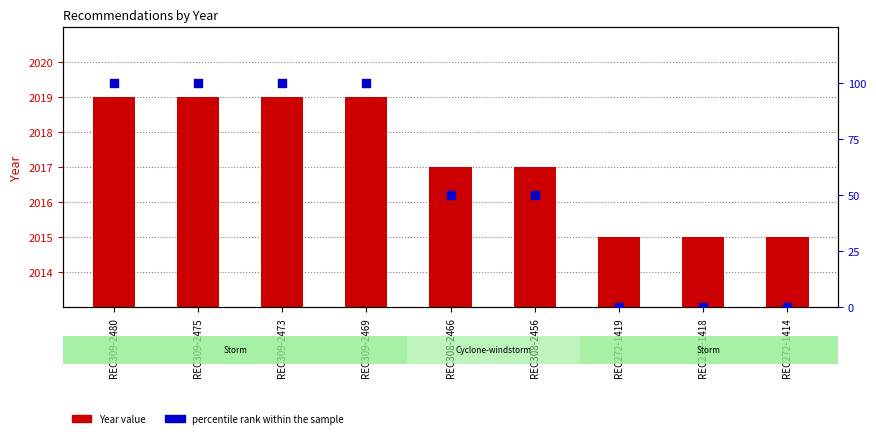

Which series reaches the minimum Y coordinate?

percentile rank within sample